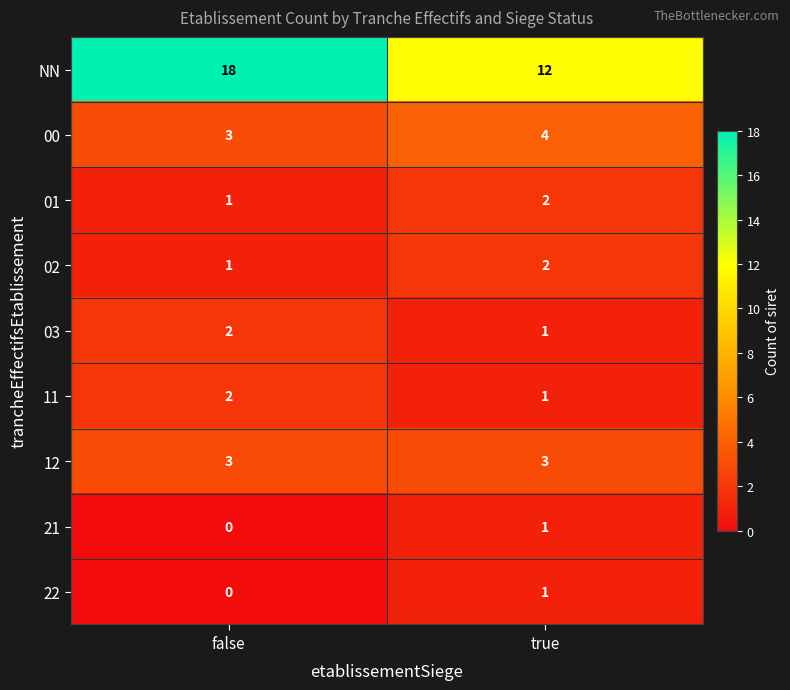

Which category has the highest value across all series?

false